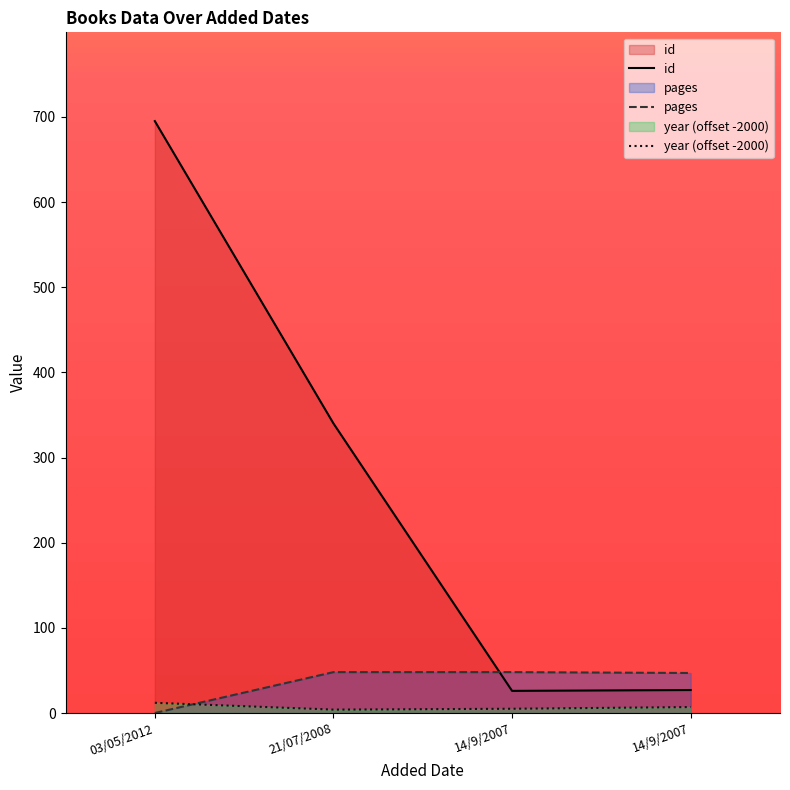

Is it true that id equals 27 at 14/9/2007?

True